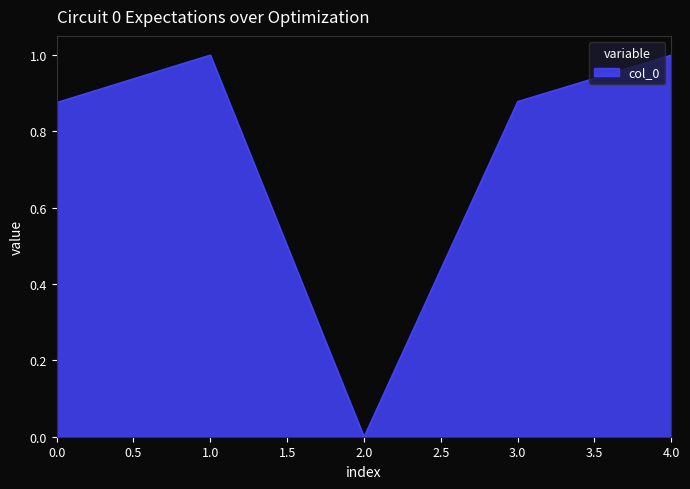

Between 2.0 and 1.0, which is larger?

1.0